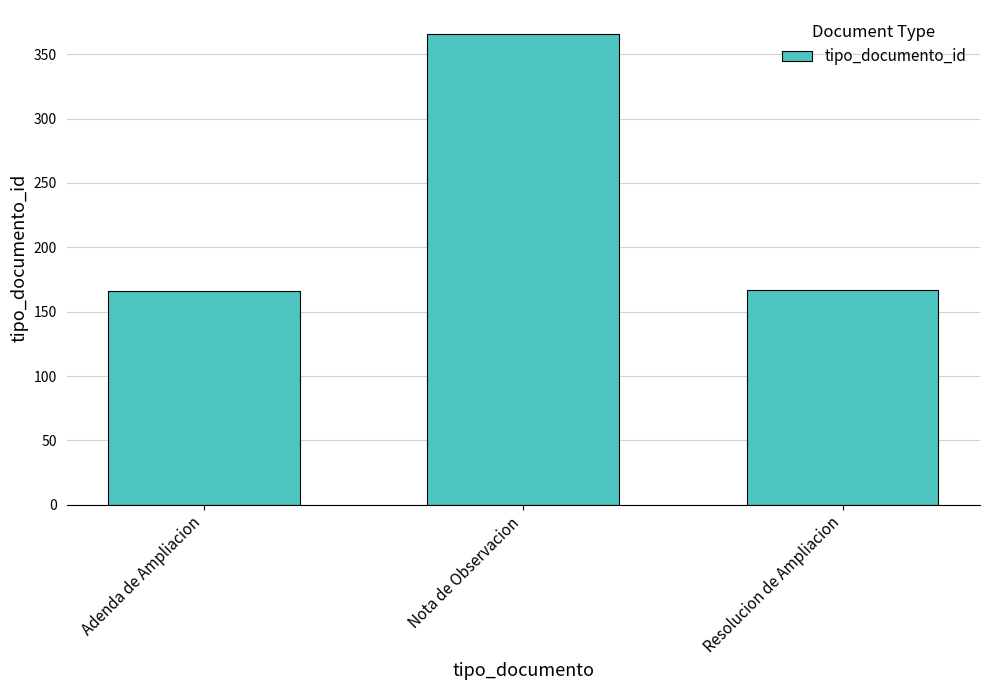

What is the label of the 2nd bar from the left?

Nota de Observacion